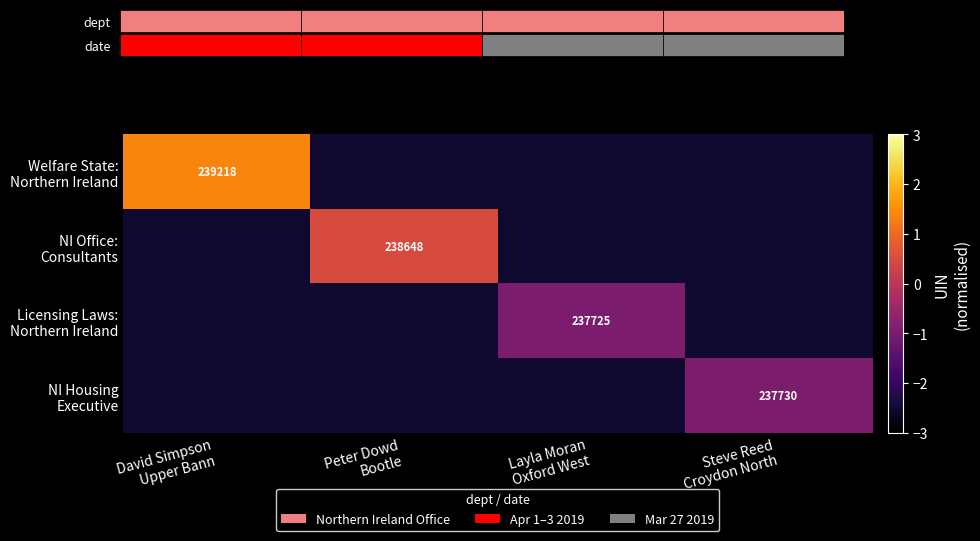

At which category is the sum across all series the highest?

David Simpson
Upper Bann